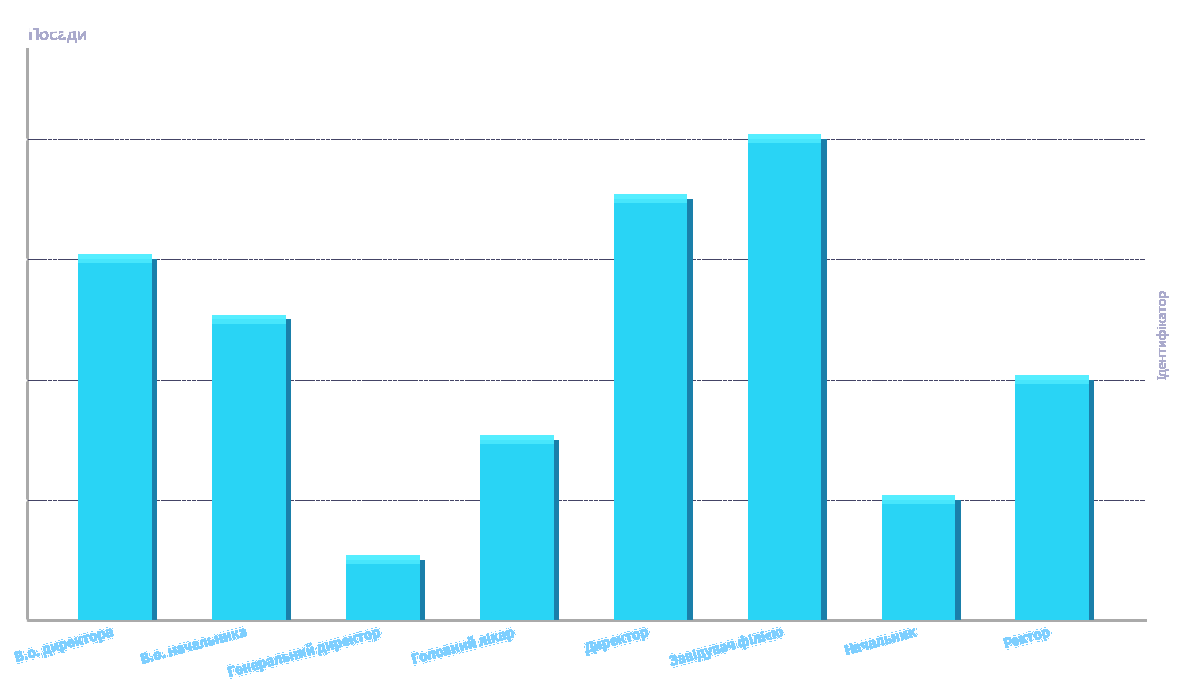

What is the ratio of the value at В.о. директора to the value at Директор?

0.9